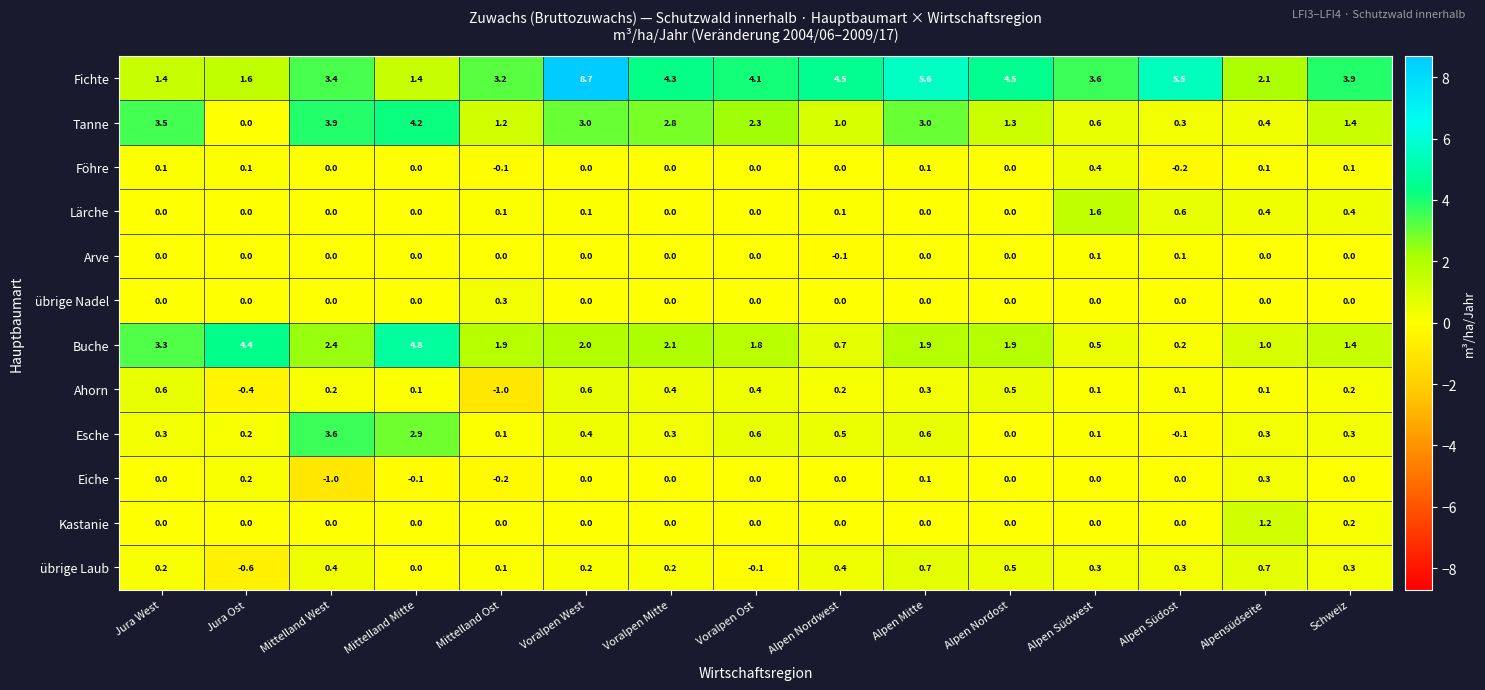

Which label corresponds to the largest value in the chart?

Voralpen West